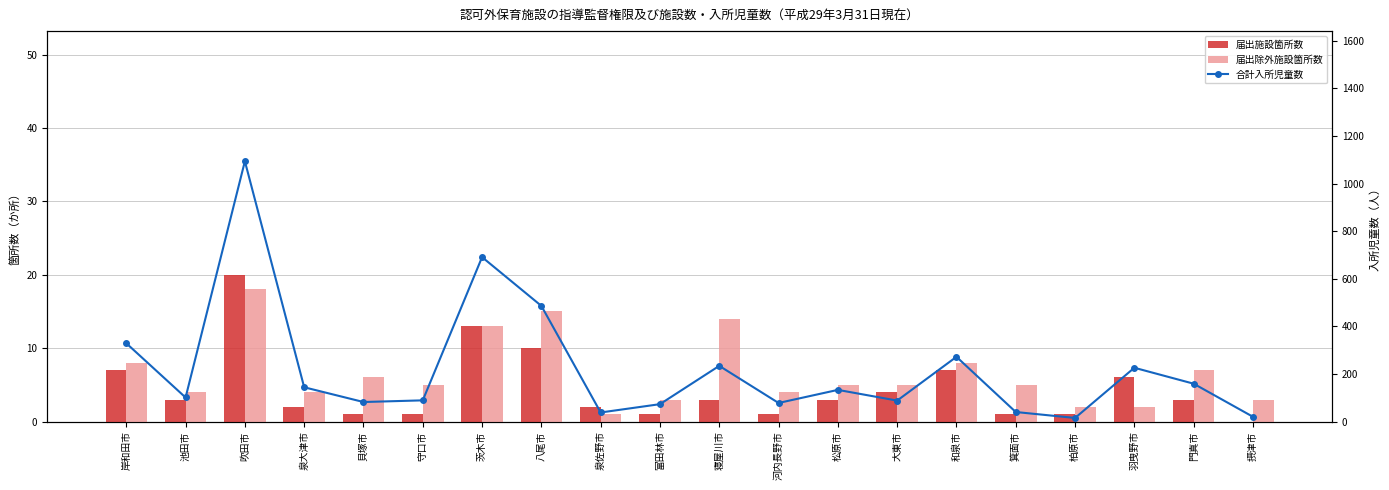

What value does the 合計入所児童数 series have at 八尾市, to the nearest 10?

490